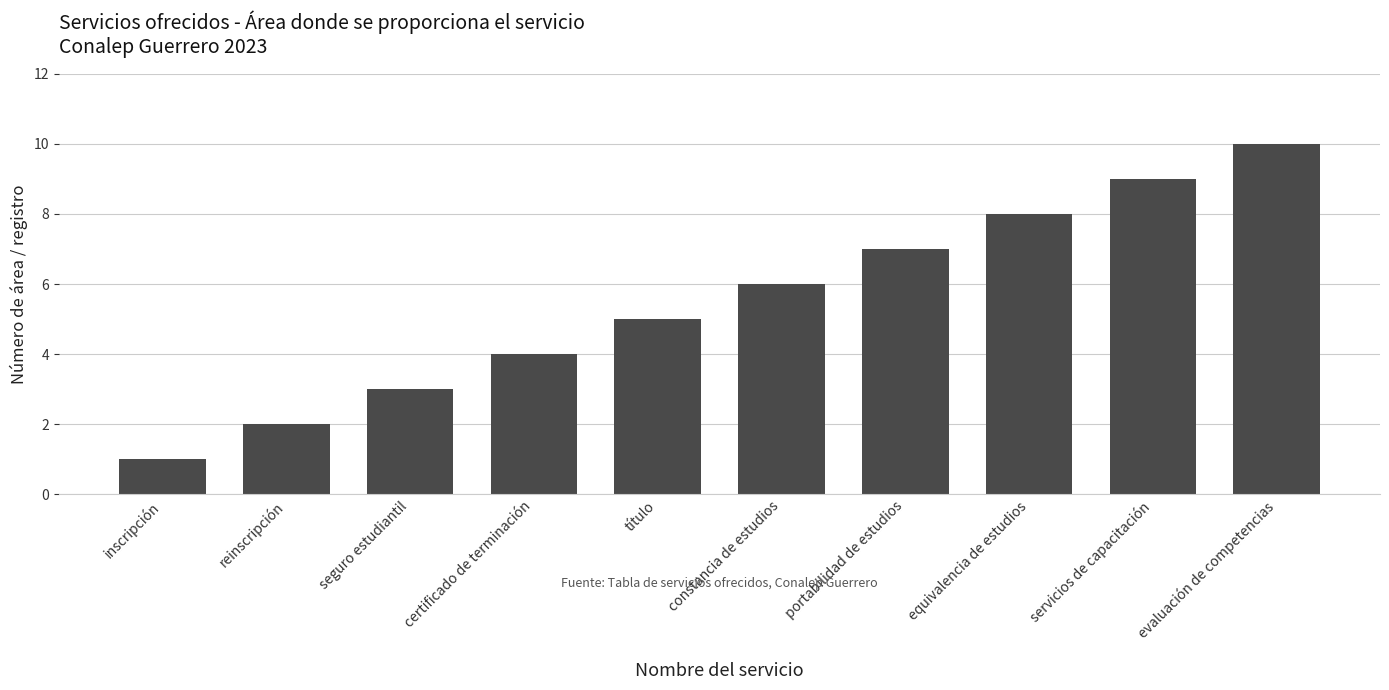

What is the difference between the maximum and minimum values?

9